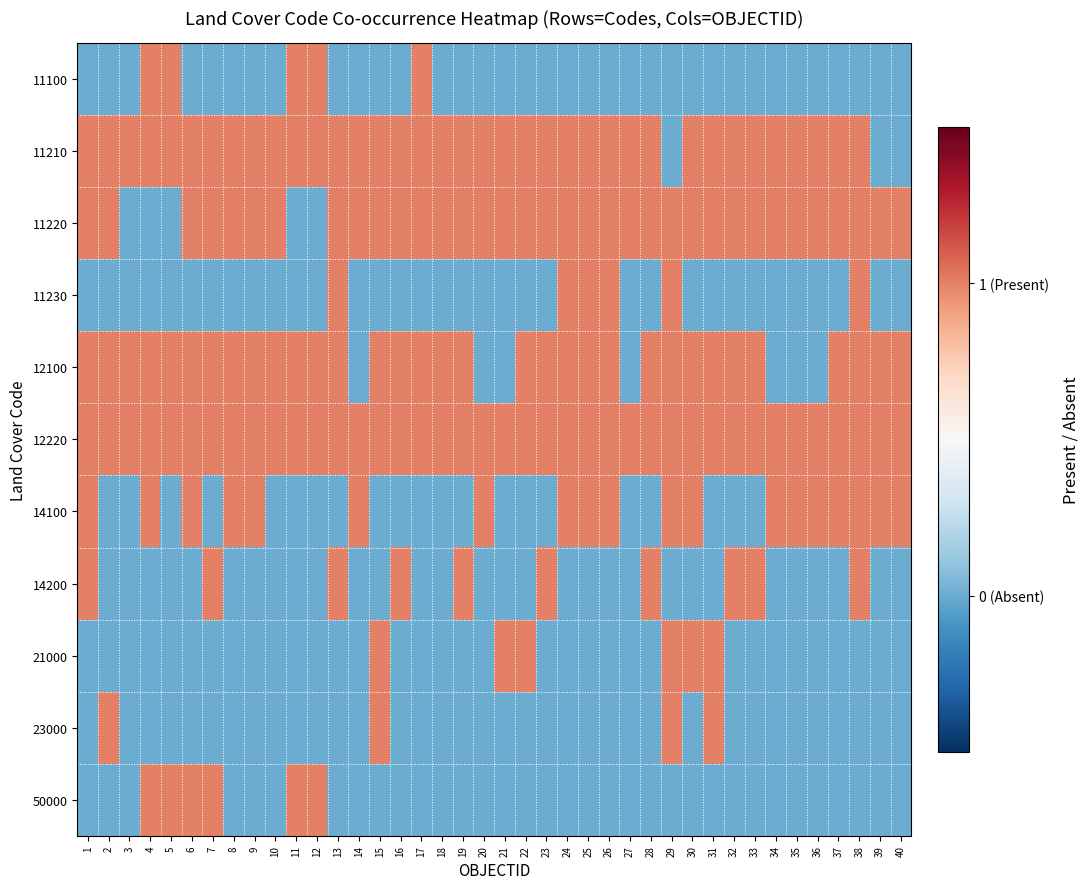

Which label corresponds to the smallest value in the chart?

1